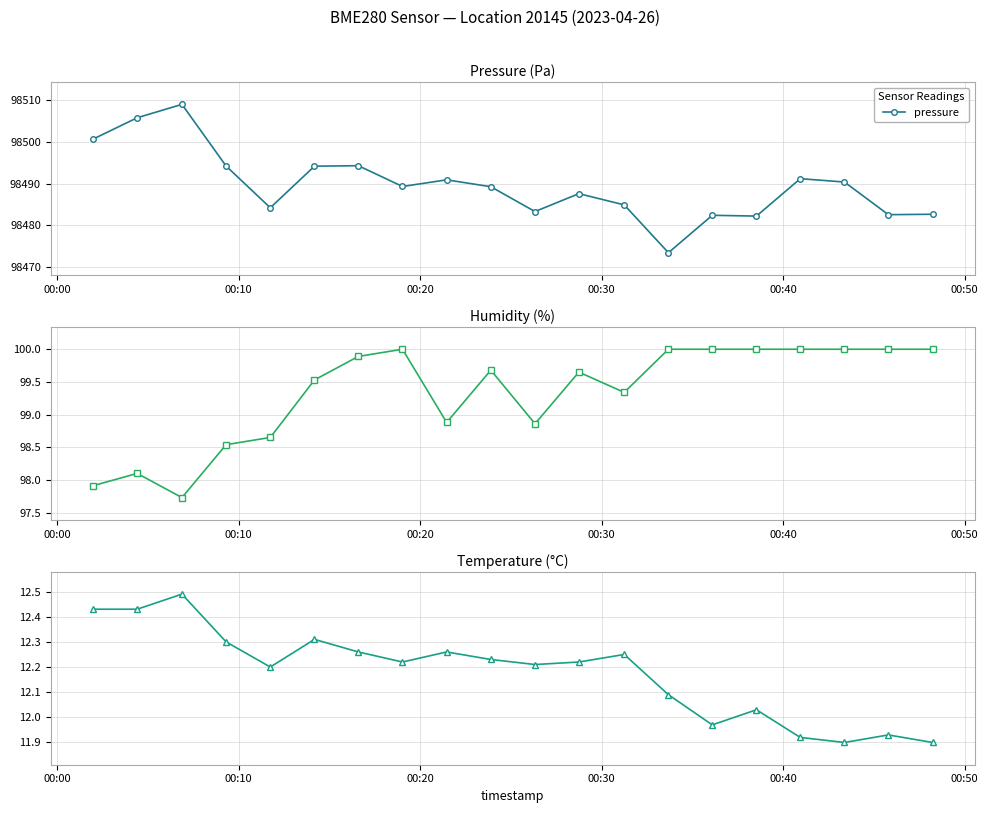

What is the minimum value for pressure?

98473.4